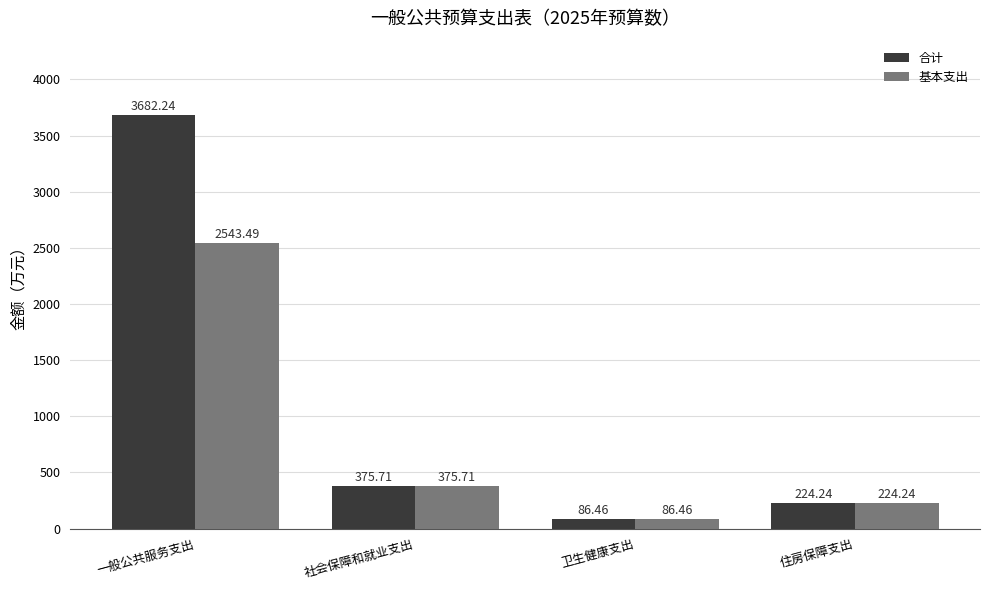

Reading left to right, what are all the values shown in this chart?

合计: 一般公共服务支出=3682.2	社会保障和就业支出=375.7	卫生健康支出=86.5	住房保障支出=224.2
基本支出: 一般公共服务支出=2543.5	社会保障和就业支出=375.7	卫生健康支出=86.5	住房保障支出=224.2